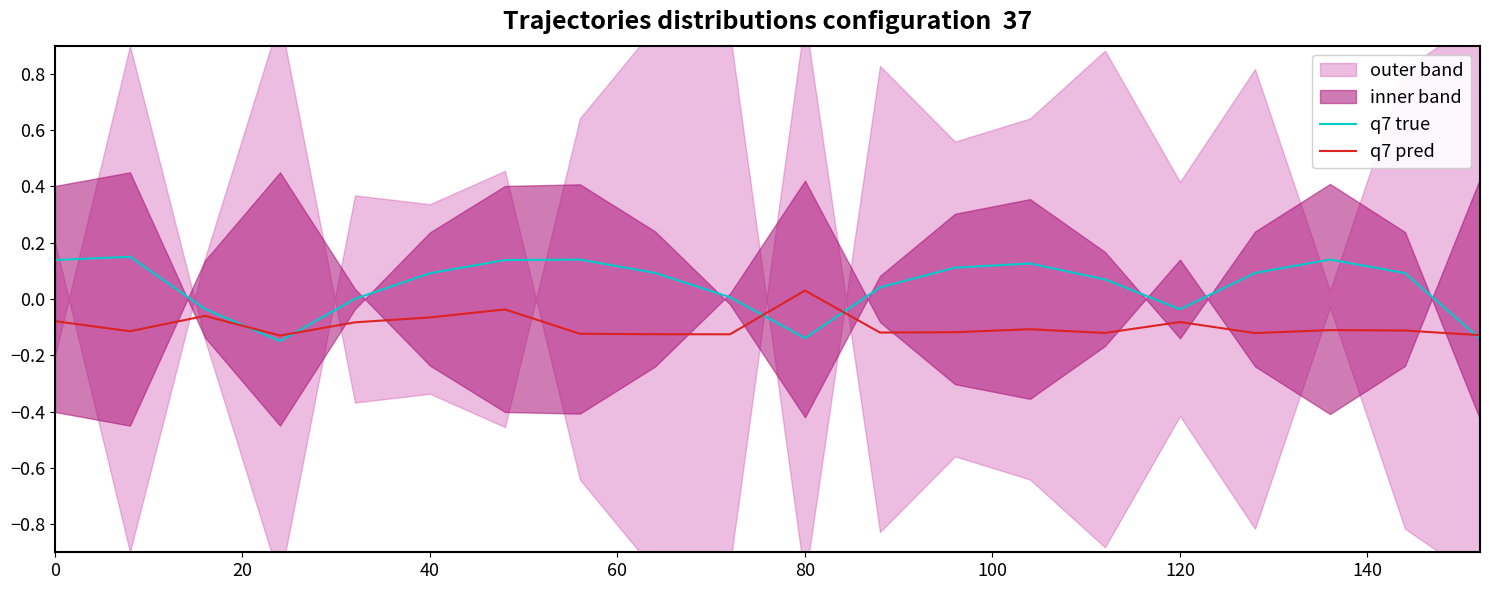

The value of q7 true at 40 is 0.1. True or false?

True